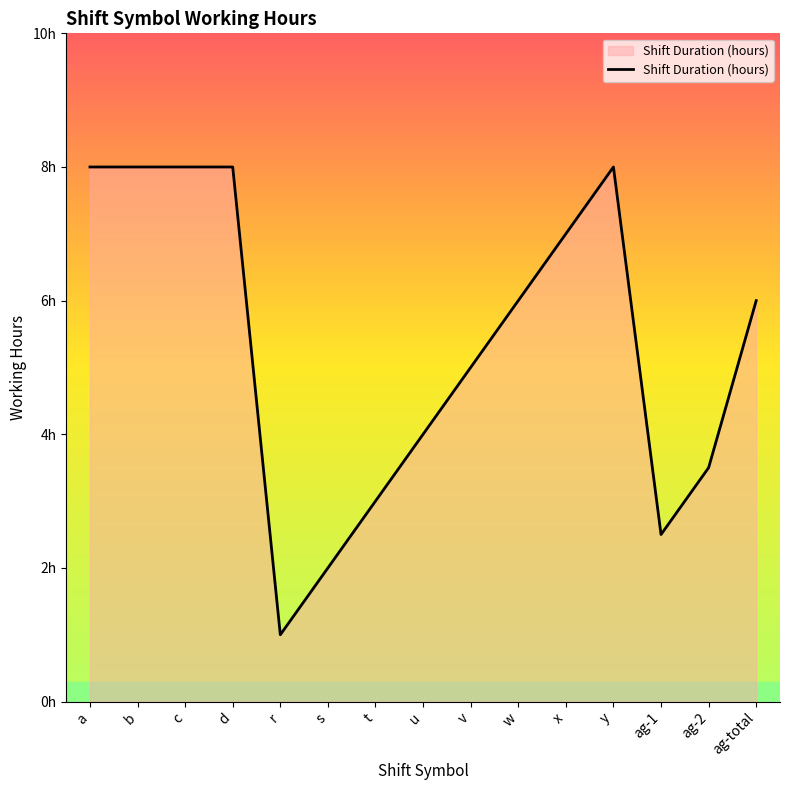

Is this an area chart (filled region under the line)?

Yes